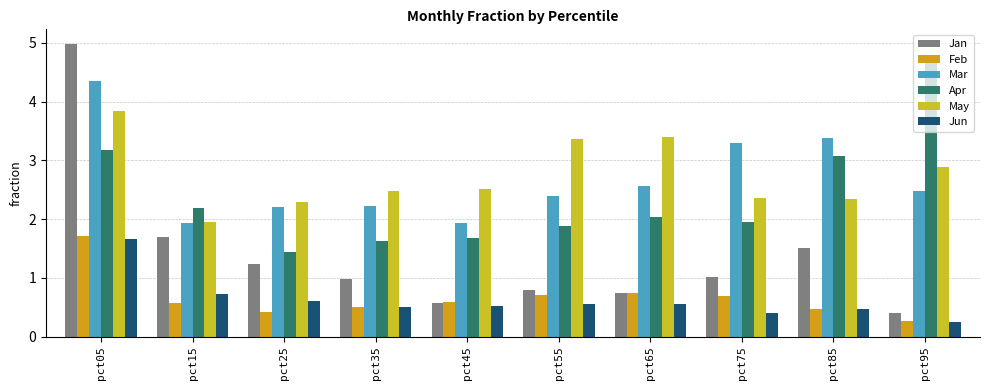

What is the difference between the Apr values at pct55 and pct75?

0.1